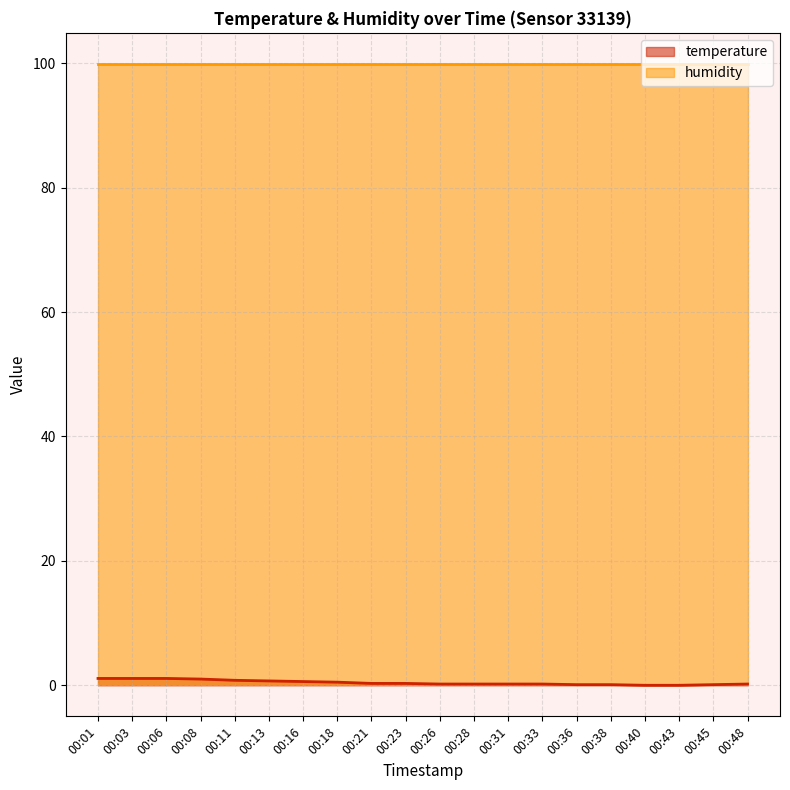

Rank the categories by value from lowest to highest.

00:40, 00:43, 00:36, 00:38, 00:45, 00:26, 00:28, 00:31, 00:33, 00:48, 00:21, 00:23, 00:18, 00:16, 00:13, 00:11, 00:08, 00:01, 00:03, 00:06